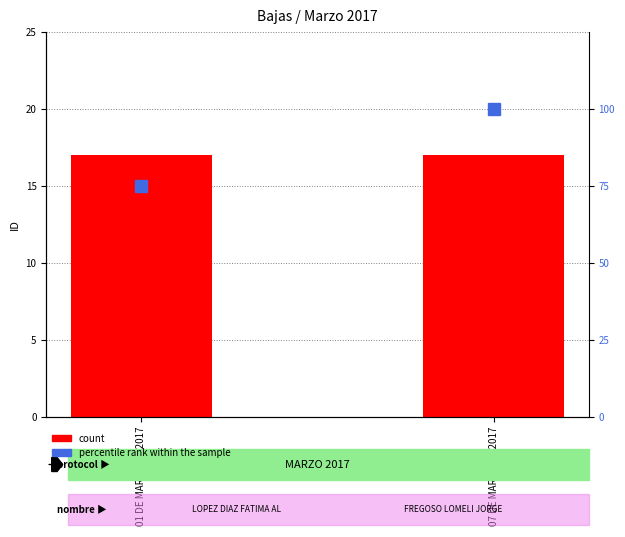

How many groups of bars are there?

2